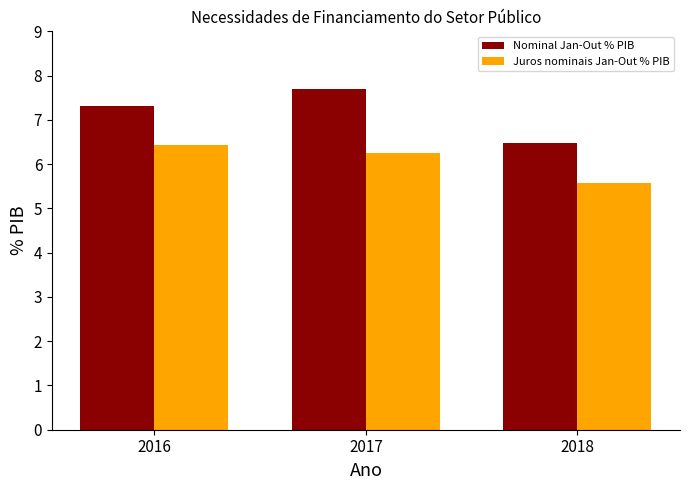

Does the chart contain stacked bars?

No